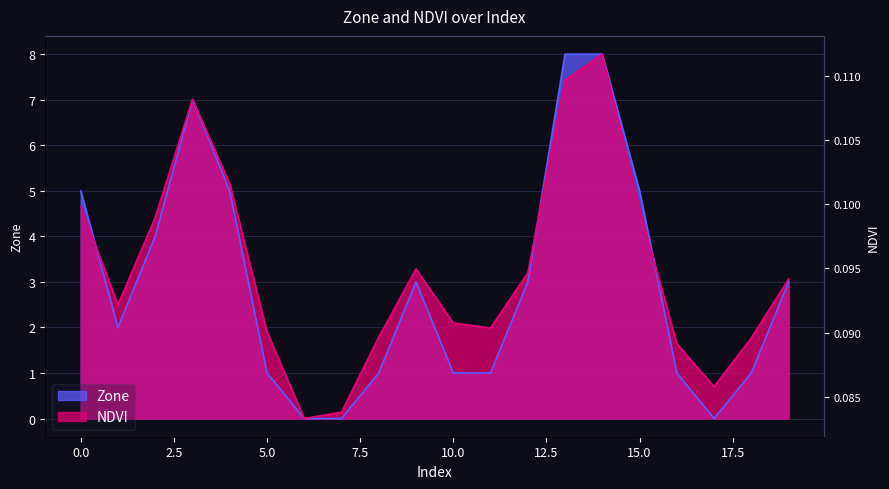

Where is Zone nearest to the value 4?

2